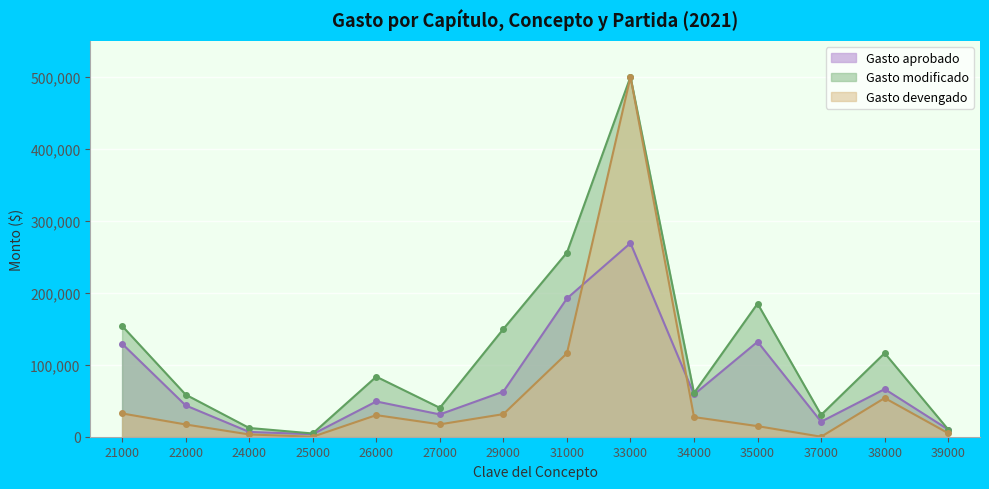

The value of Gasto aprobado at 31000 is 254282.3. True or false?

False